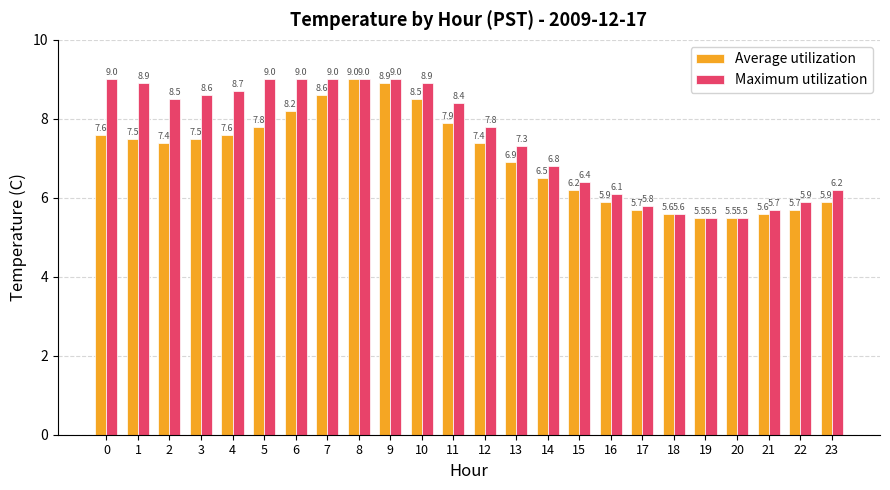

At which category is the sum across all series the highest?

8